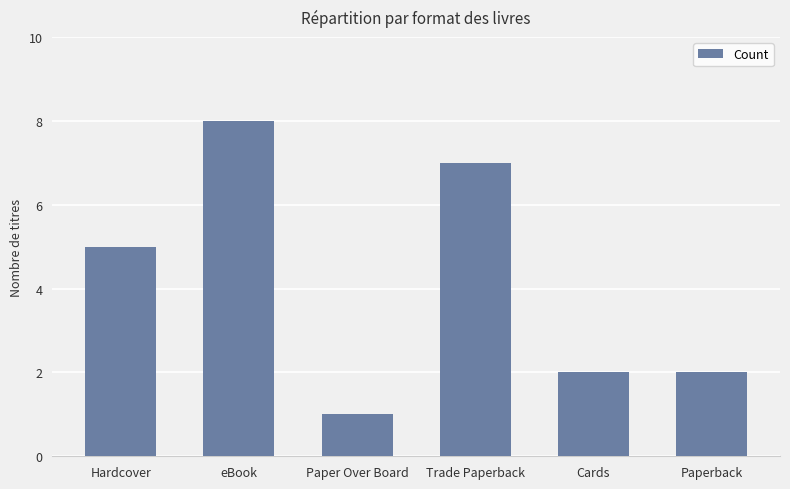

What is the greatest value displayed?

8